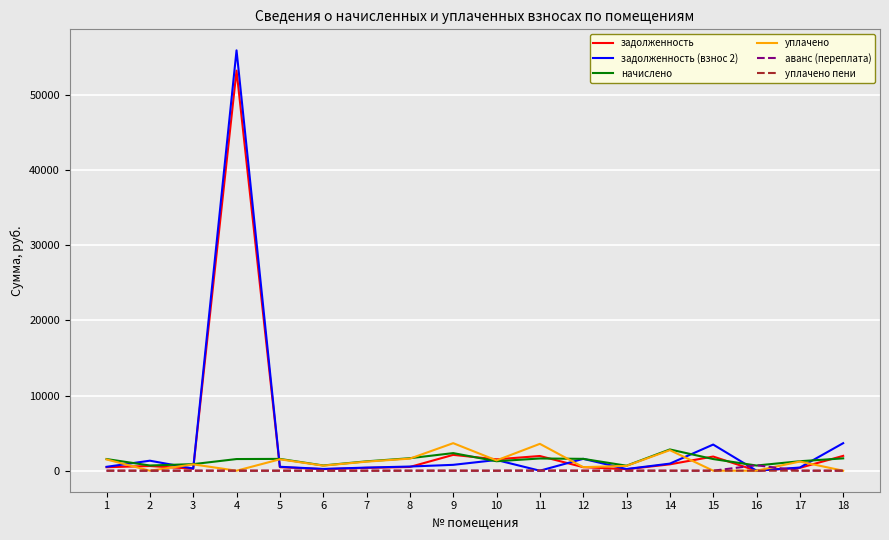

How many values in the уплачено пени series exceed 0?

3